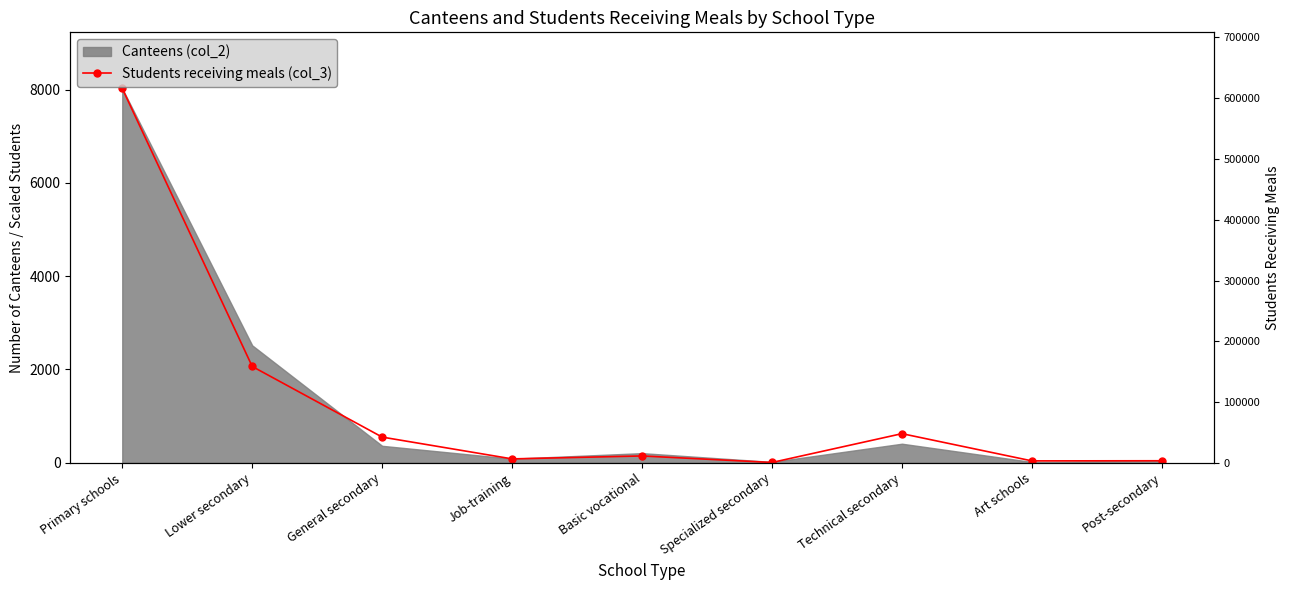

At which label is the value closest to 4014?

Lower secondary